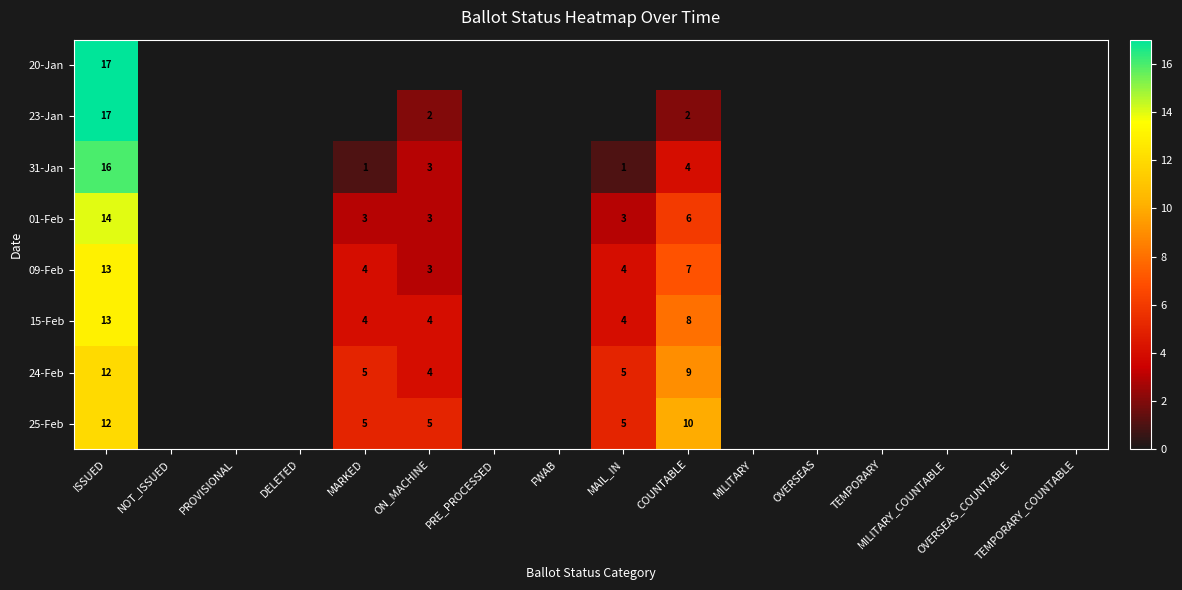

The 23-Jan series shows 0 at TEMPORARY. True or false?

True